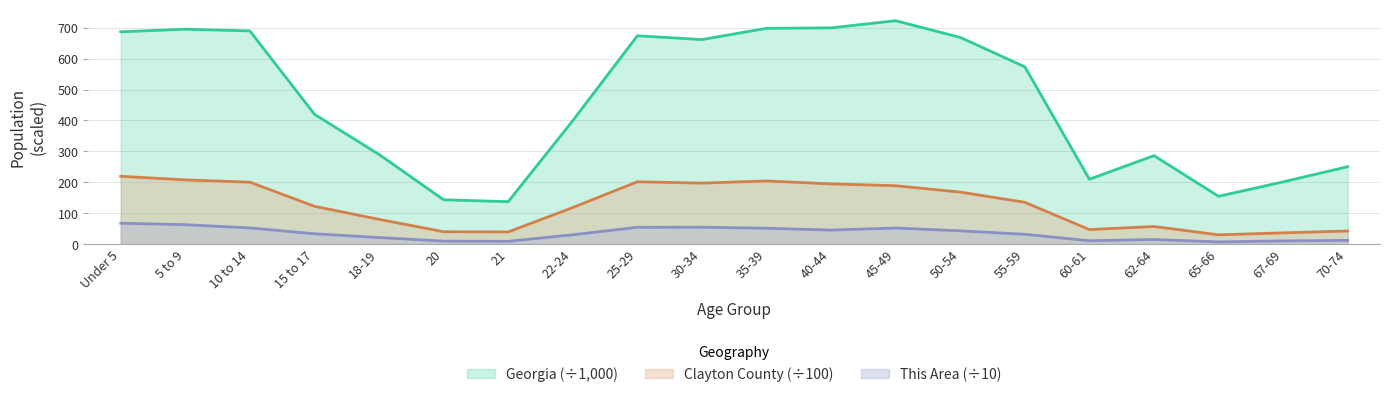

How many values in the Georgia series are below 573?

10